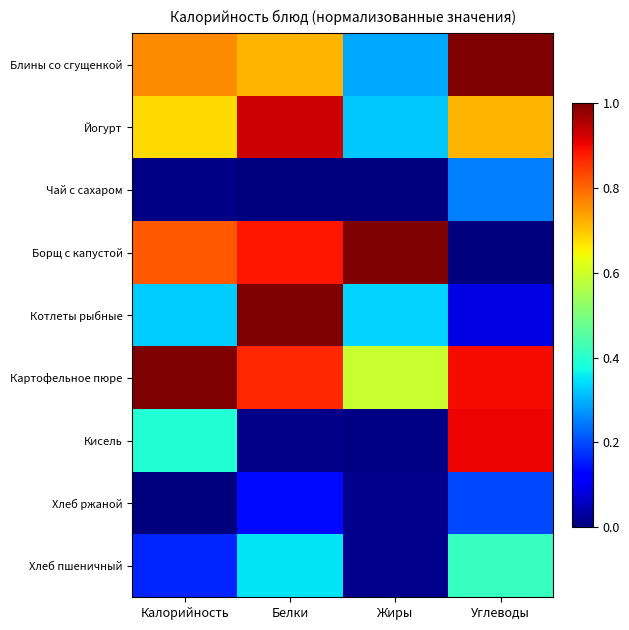

At how many categories does at least one series exceed 0?

4